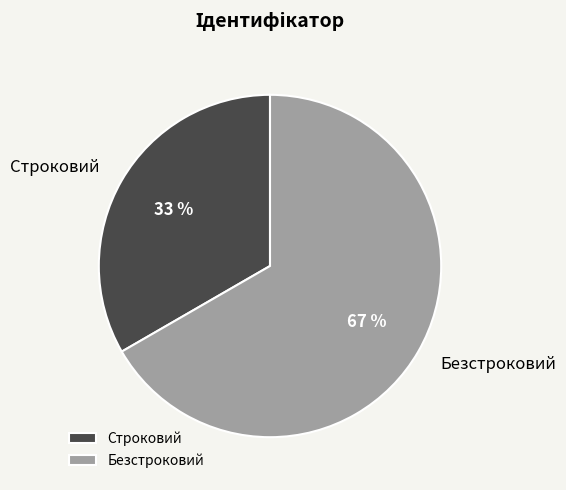

Rank the categories by value from lowest to highest.

Строковий, Безстроковий